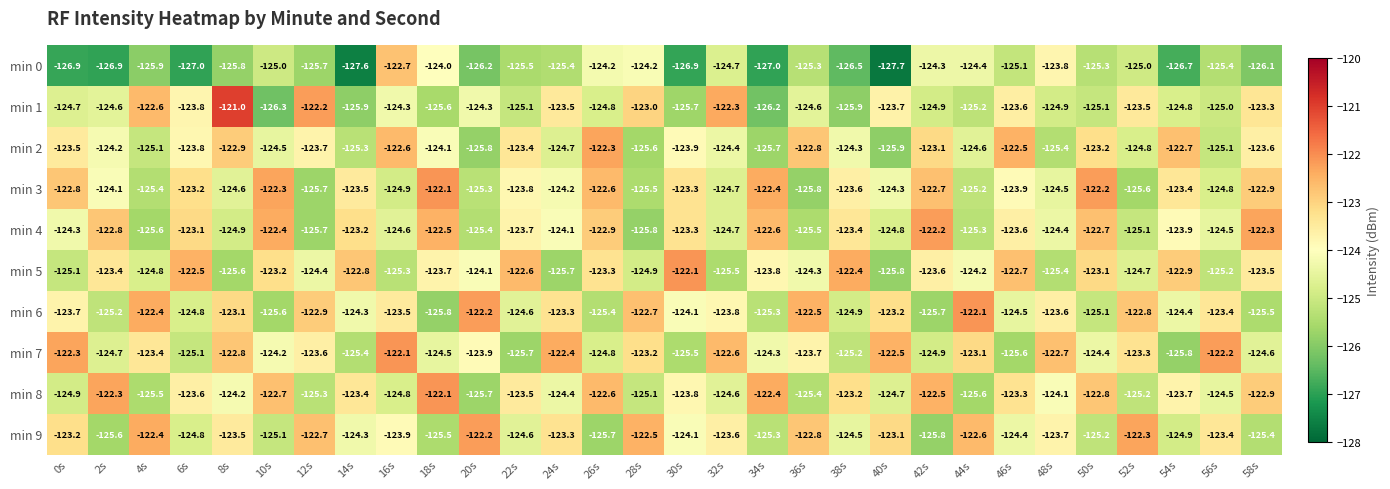

True or false: min 1 has a value of -125.9 at 14s.

True